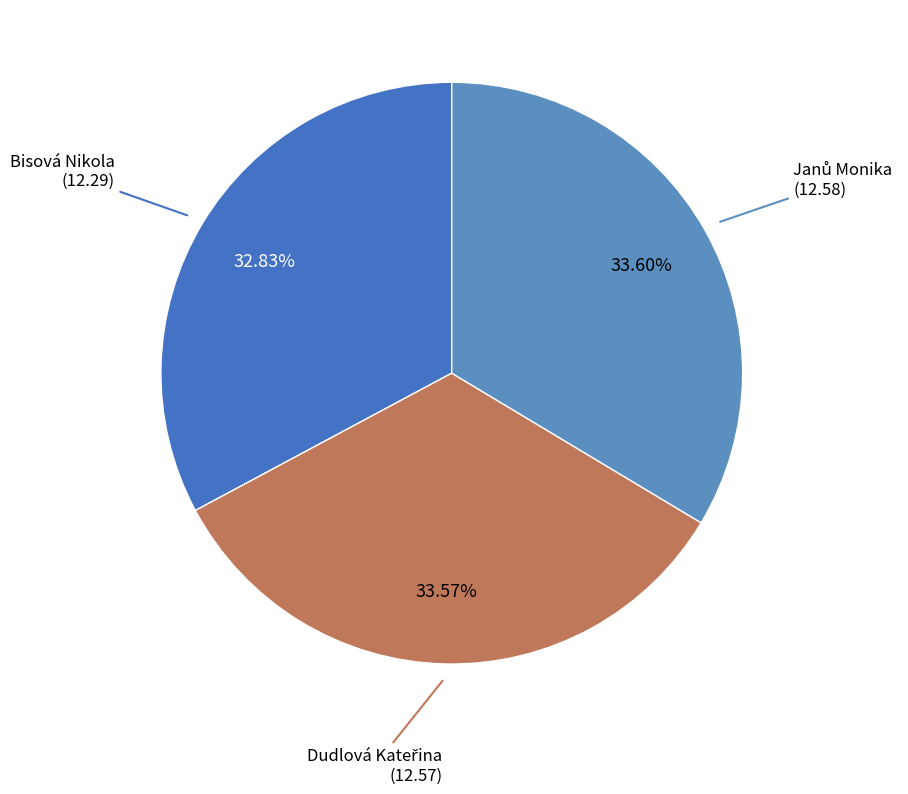

Which category has the smallest portion of the pie?

Bisová Nikola